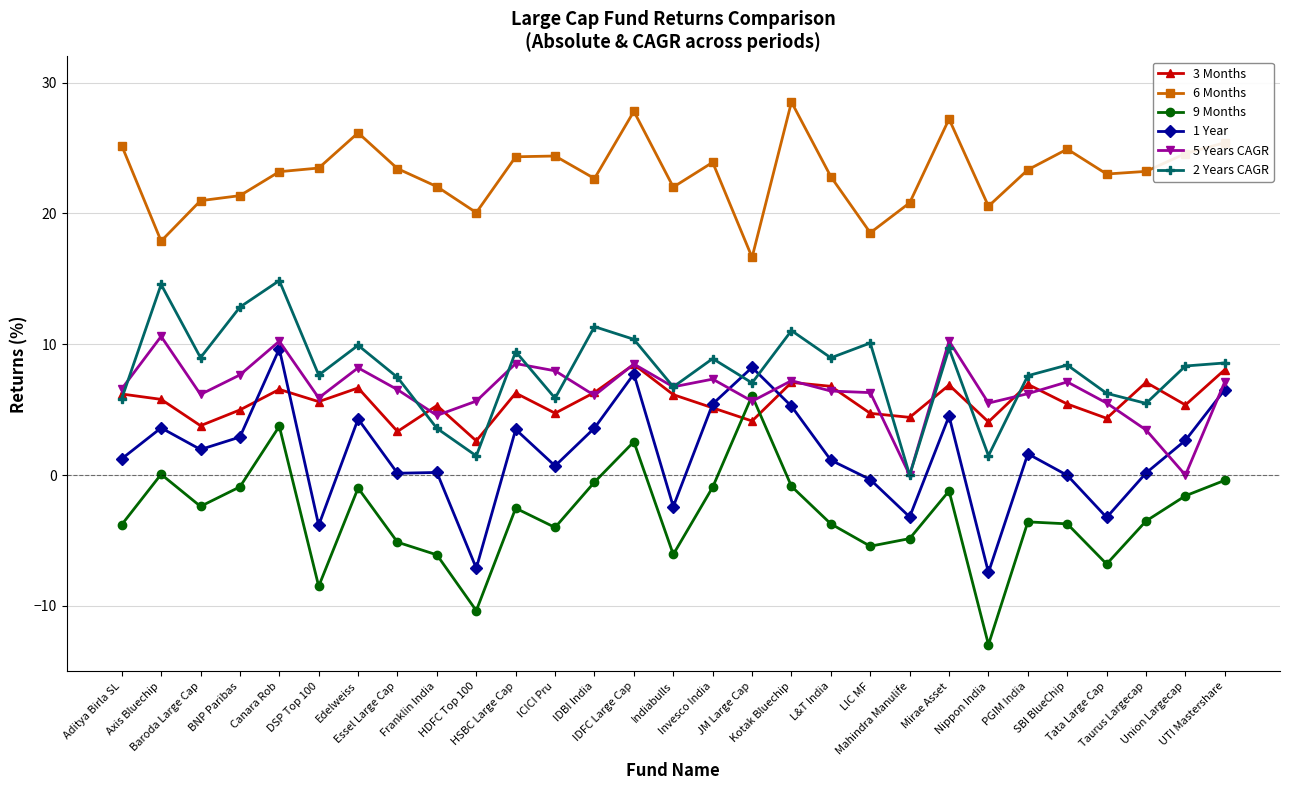

What is the total value across all series at HDFC Top 100?

12.3